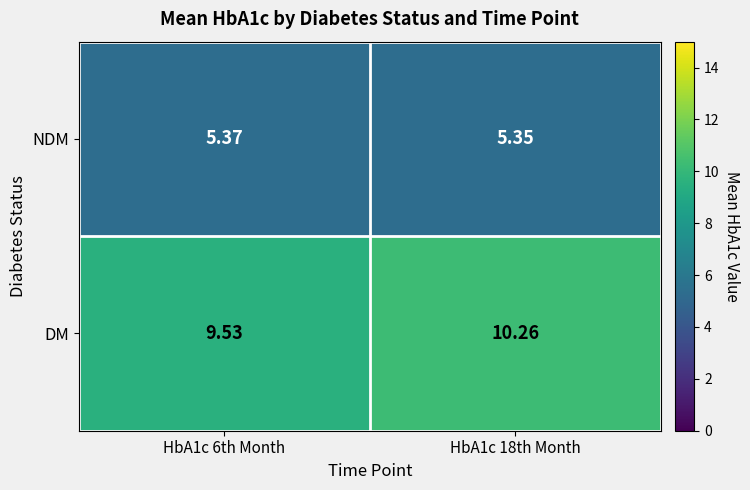

At HbA1c 18th Month, list the series in order from largest to smallest.

DM, NDM